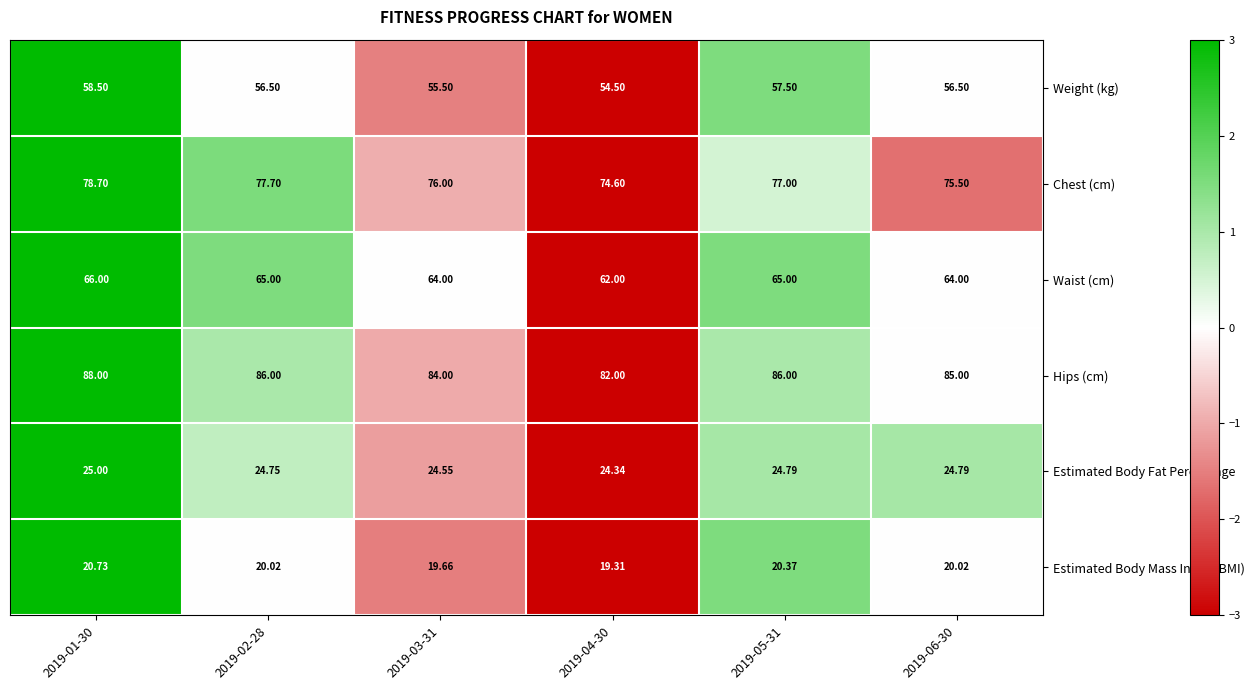

How many distinct data groups are displayed?

6